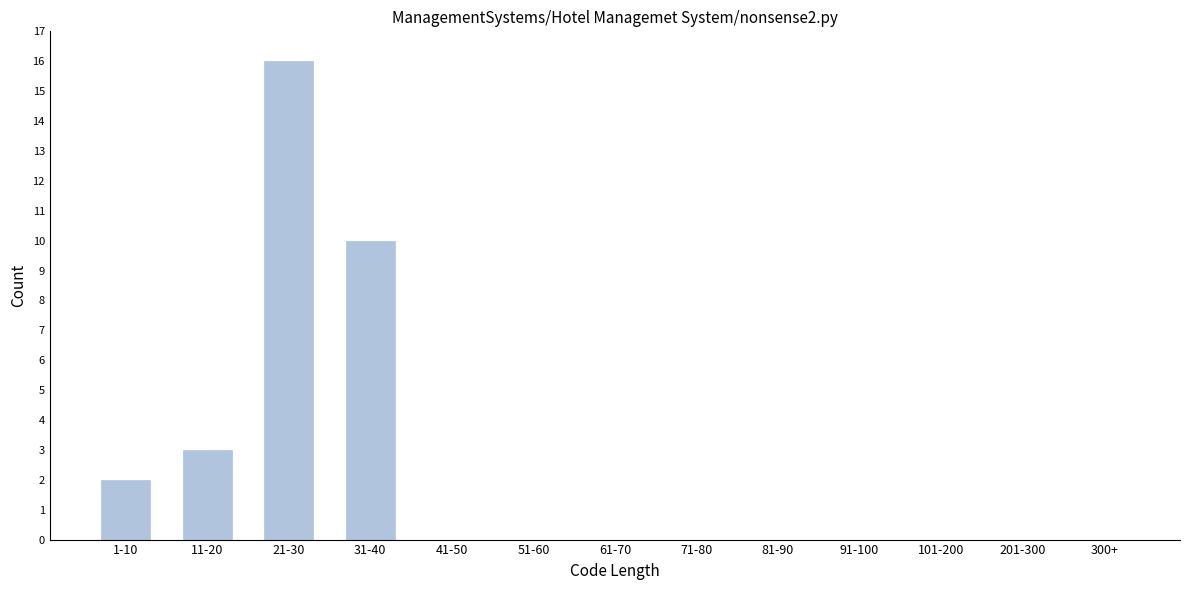

Reading left to right, extract all data points from this chart.

1-10=2	11-20=3	21-30=16	31-40=10	41-50=0	51-60=0	61-70=0	71-80=0	81-90=0	91-100=0	101-200=0	201-300=0	300+=0